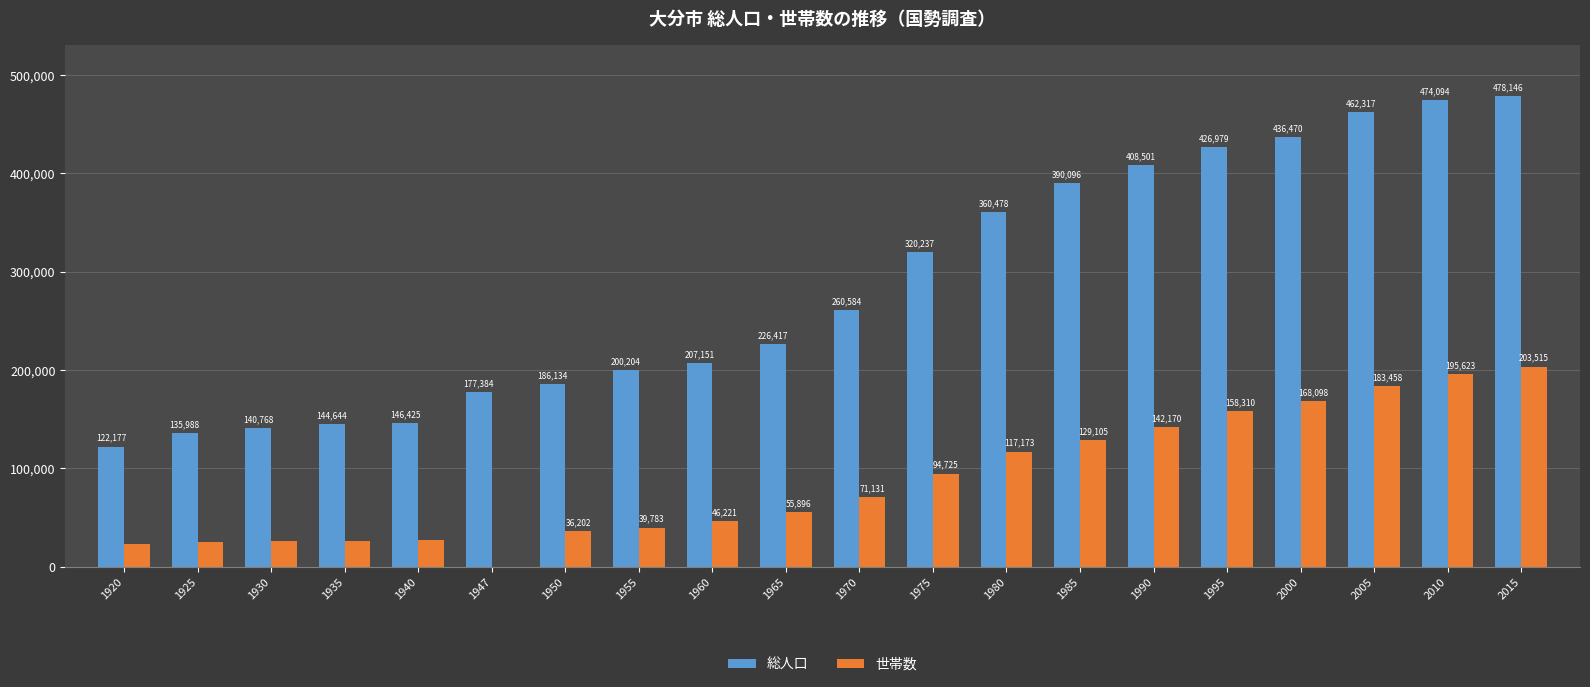

True or false: 総人口 has a value of 140768.0 at 1930.

True